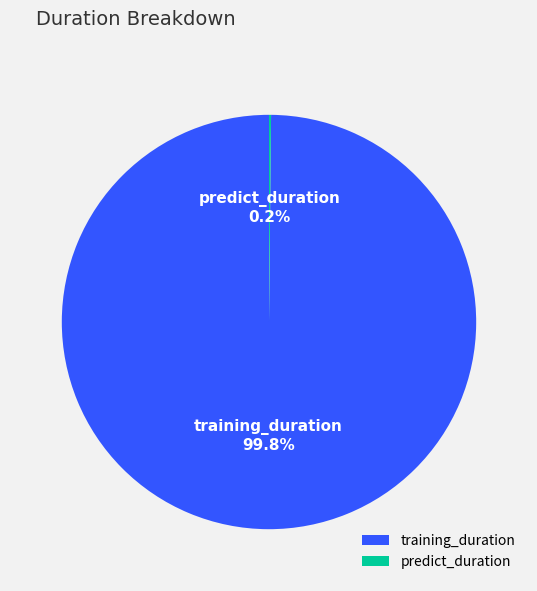

To the nearest percent, what portion does training_duration represent?

100%